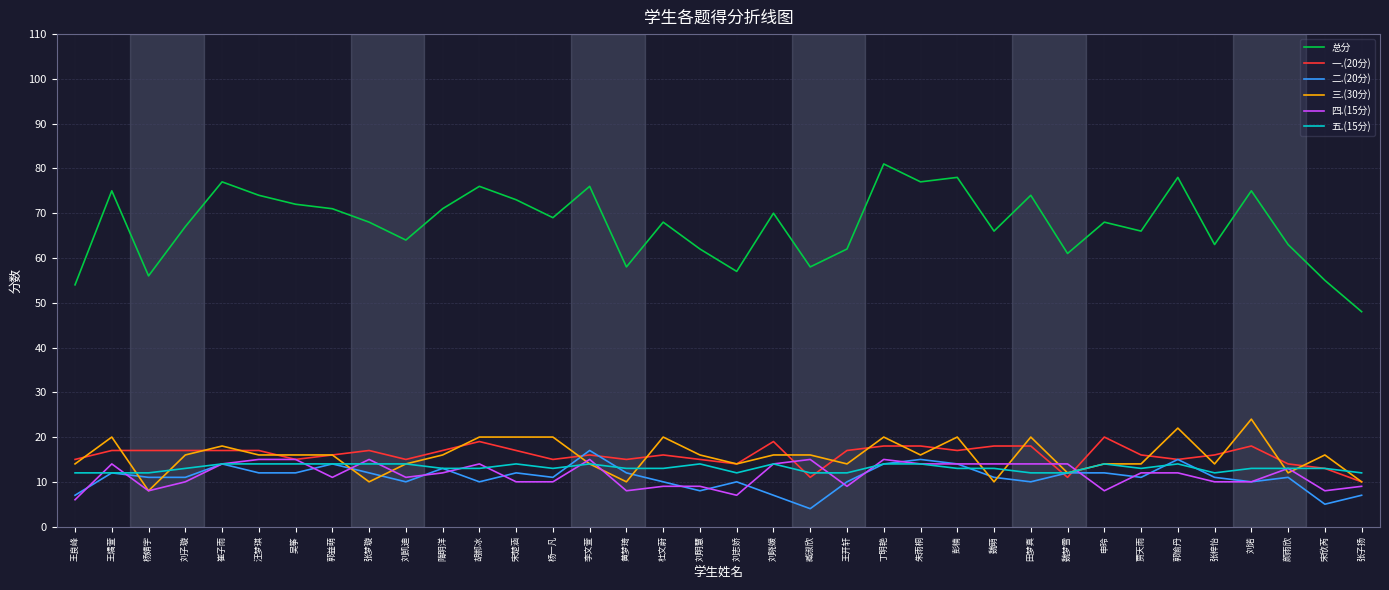

Is it true that 三.(30分) equals 20 at 胡郝冰?

True